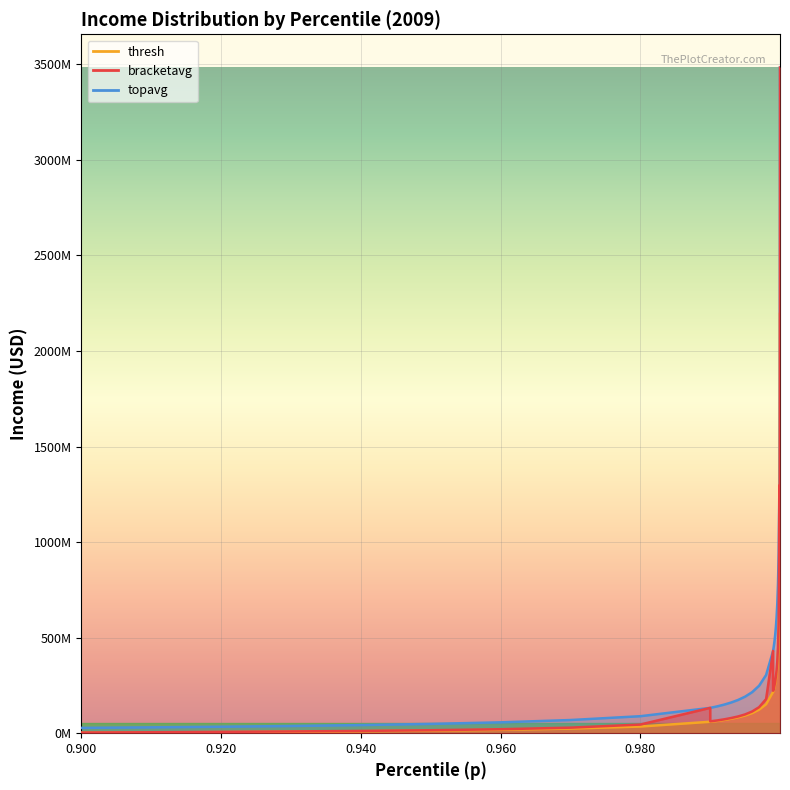

What are all the series names shown in the legend?

bracketavg, thresh, topavg